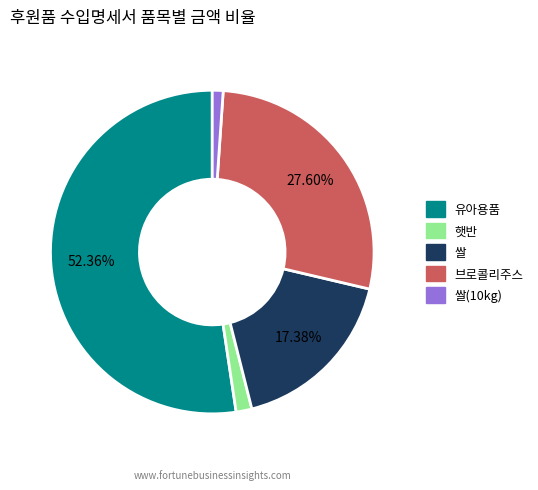

Does any single category account for the majority?

Yes